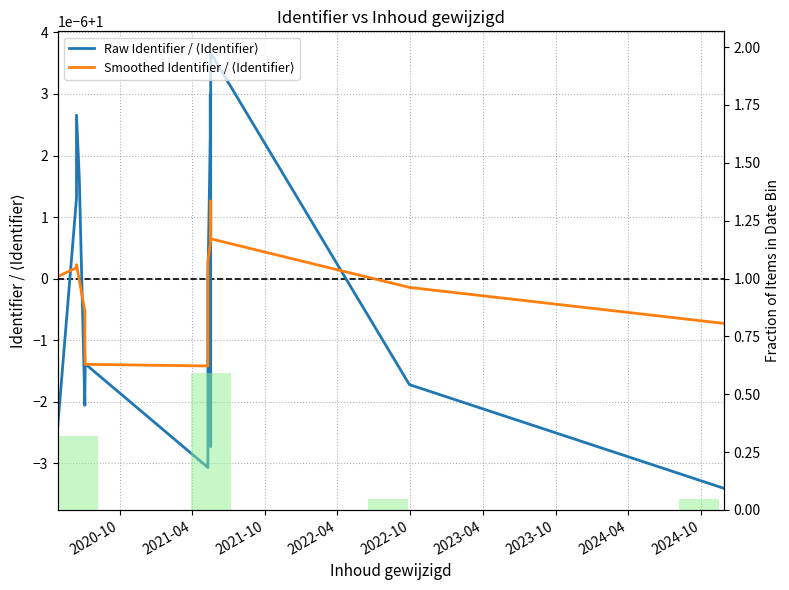

Reading left to right, extract all data points from this chart.

Raw Identifier / ⟨Identifier⟩: 1.0	1.0	1.0	1.0	1.0	1.0	1.0	1.0	1.0	1.0	1.0	1.0	1.0	1.0	1.0	1.0	1.0	1.0	1.0	1.0	1.0	1.0
Smoothed Identifier / ⟨Identifier⟩: 1.0	1.0	1.0	1.0	1.0	1.0	1.0	1.0	1.0	1.0	1.0	1.0	1.0	1.0	1.0	1.0	1.0	1.0	1.0	1.0	1.0	1.0